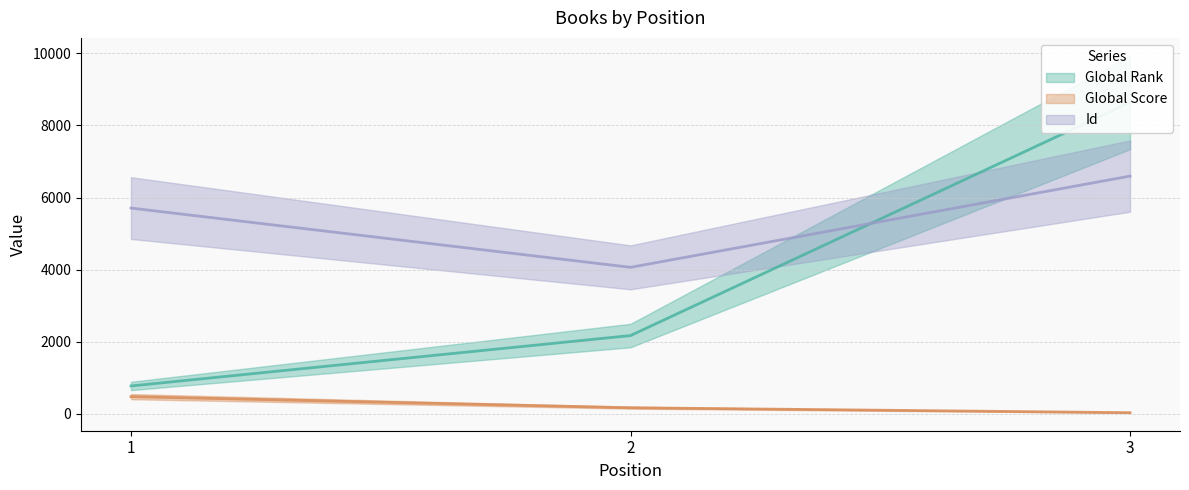

Which series has the largest range (max minus min)?

Global Rank